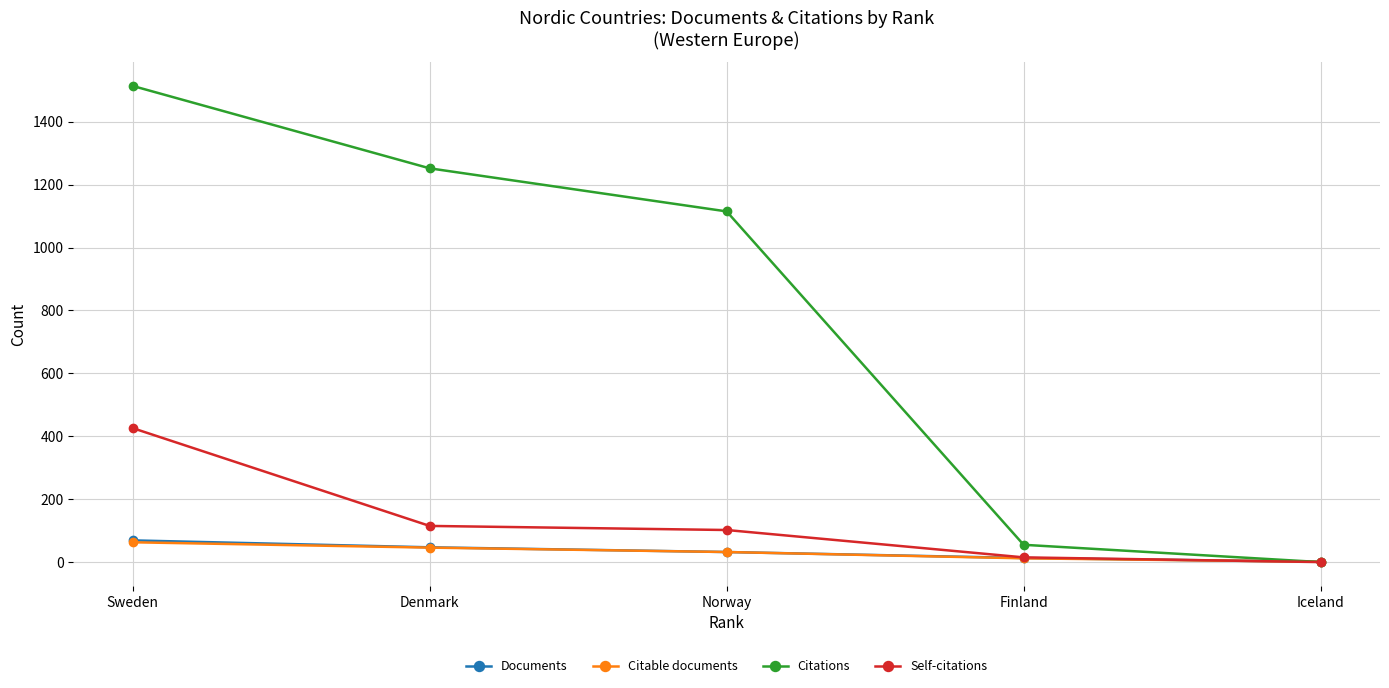

Reading right to left, extract all data points from this chart.

Documents: 1	13	32	47	69
Citable documents: 1	12	32	46	63
Citations: 0	55	1115	1252	1514
Self-citations: 0	15	102	115	426